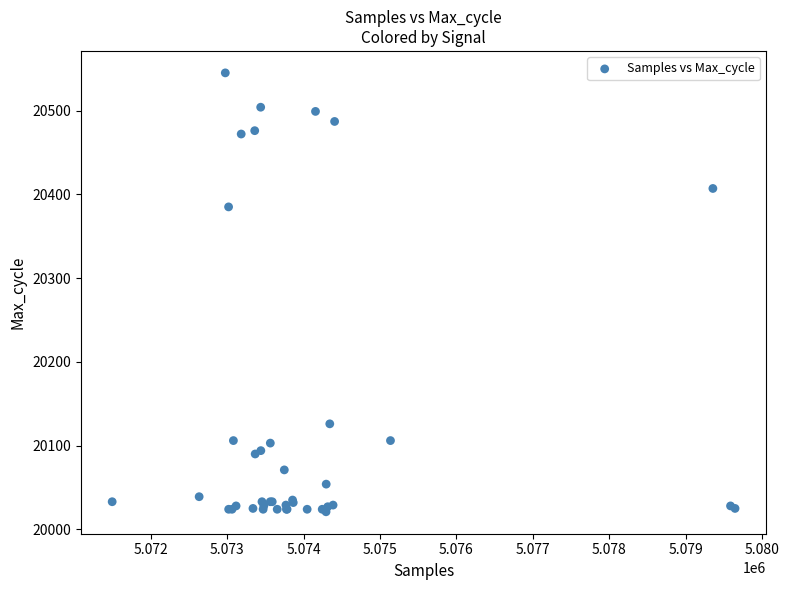

What Y value in the scatter plot is closest to 20283?

20385